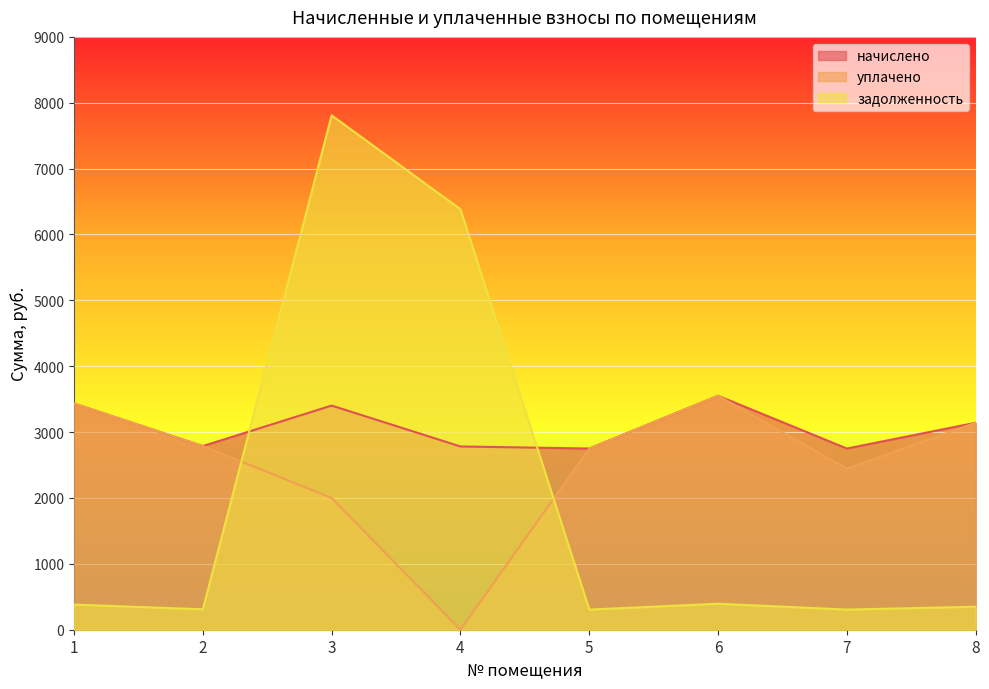

Which label corresponds to the smallest value in the chart?

4